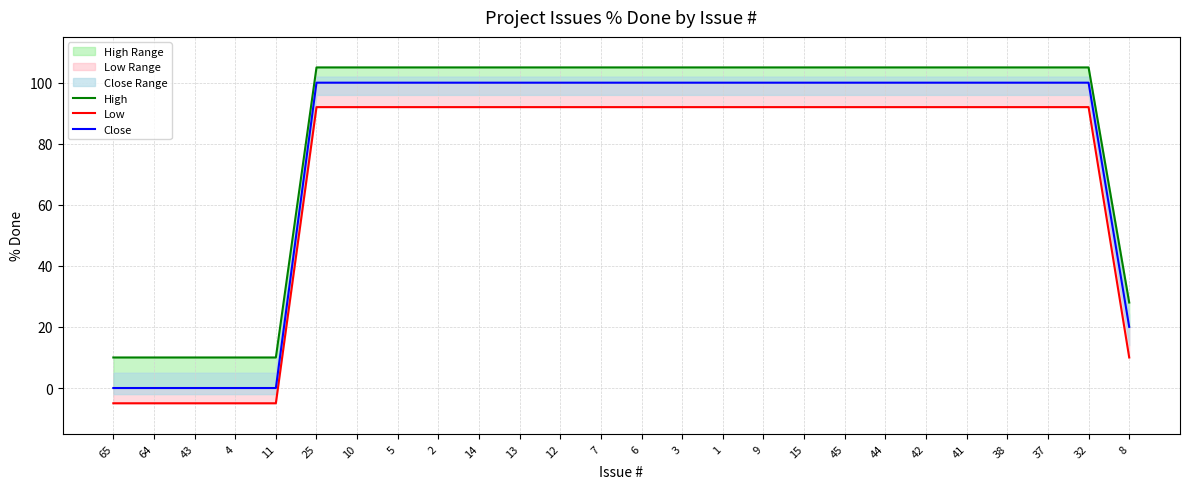

What is the average value of the Close series?

78